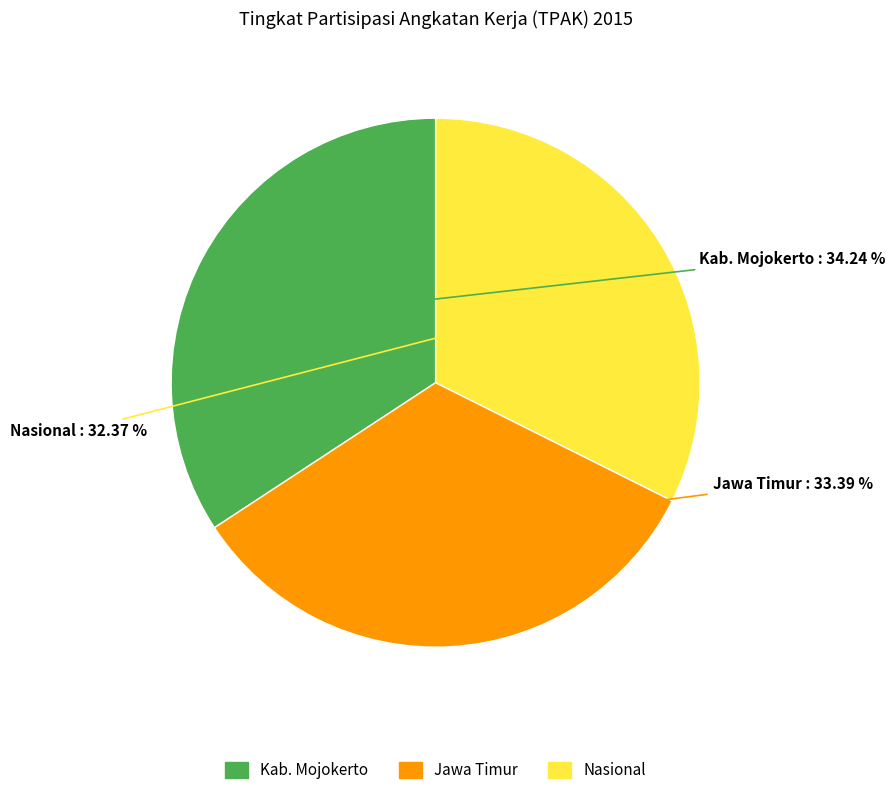

To the nearest percent, what is the average slice percentage?

33%